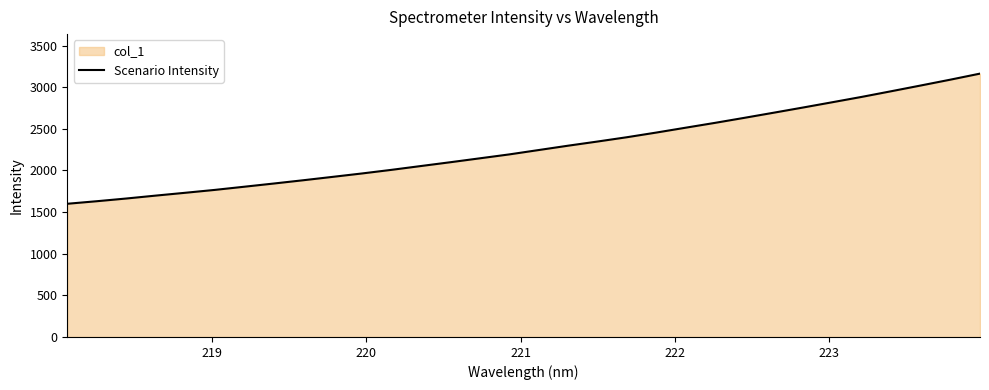

Reading left to right, list all the values displayed in this chart.

1600.3	1630.8	1663.3	1698.4	1732.2	1766.7	1804.8	1843.2	1882.6	1923.3	1964.3	2007.7	2053.6	2099.3	2146.2	2193.3	2245.7	2298.0	2348.1	2399.8	2455.9	2514.5	2572.8	2633.4	2695.1	2757.7	2821.4	2885.7	2953.5	3022.2	3091.8	3163.9